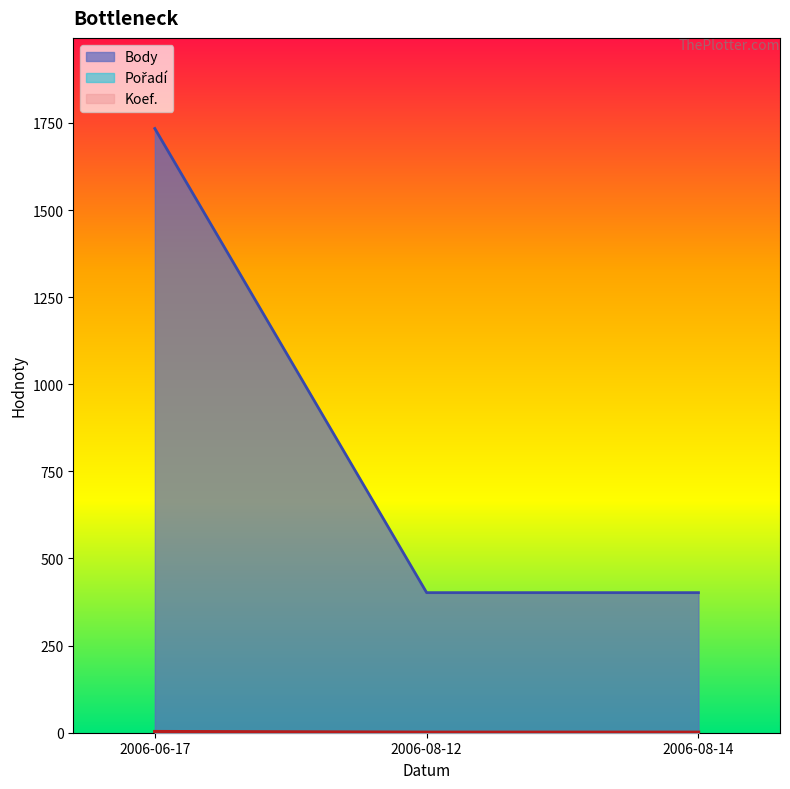

What are all the series names shown in the legend?

Koef., Pořadí, Body